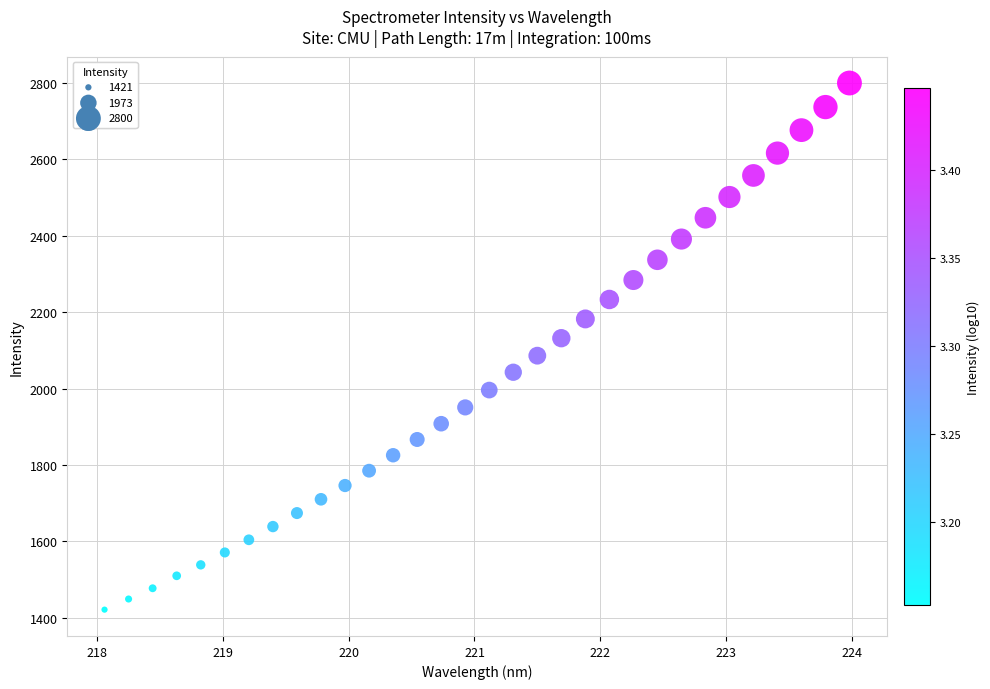

What is the range of X values (max minus min)?

5.9